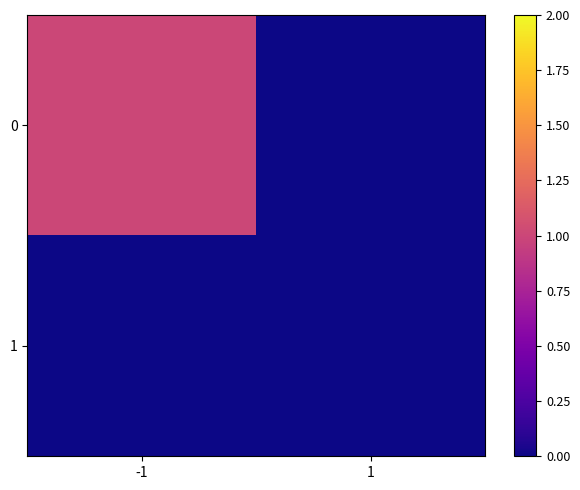

Reading left to right, what are all the values shown in this chart?

0: -1=1	1=0
1: -1=0	1=0